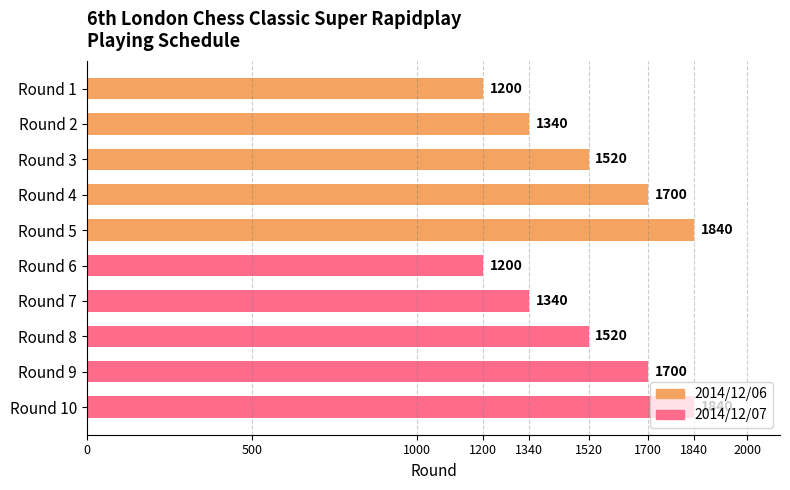

What is the value of the 4th bar from the left?

1700